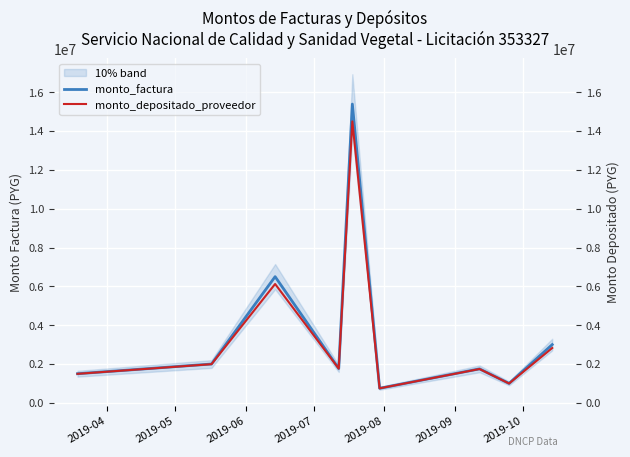

Which series has the largest range (max minus min)?

monto_factura